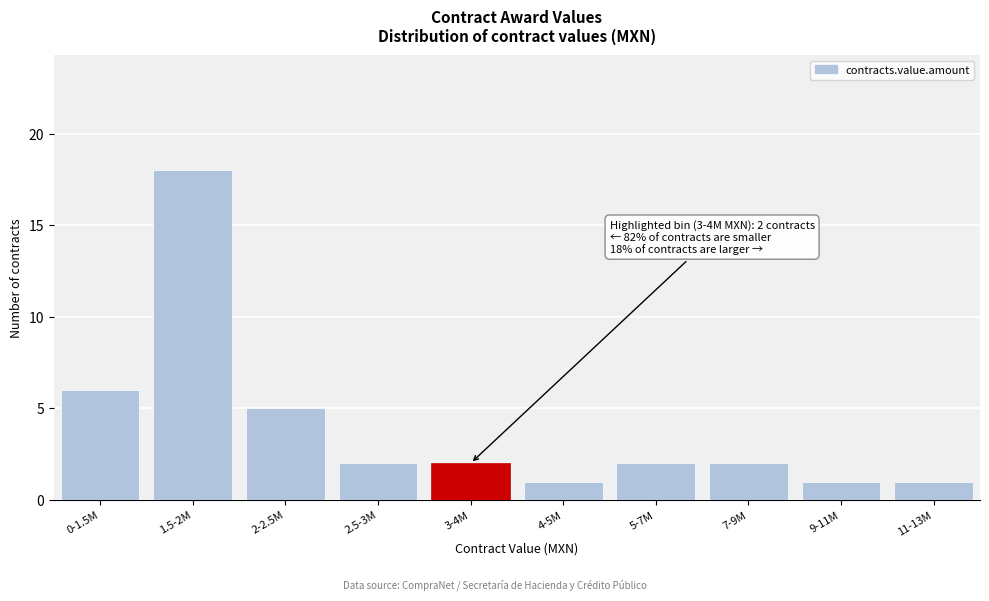

Reading left to right, list all the values displayed in this chart.

6	18	5	2	2	1	2	2	1	1